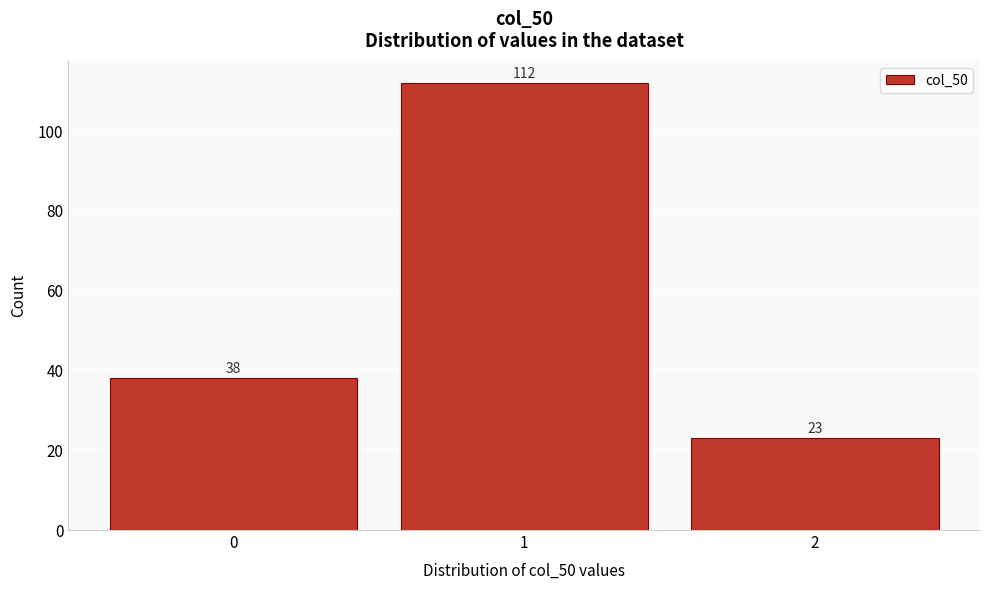

Reading left to right, extract all data points from this chart.

0=38	1=112	2=23